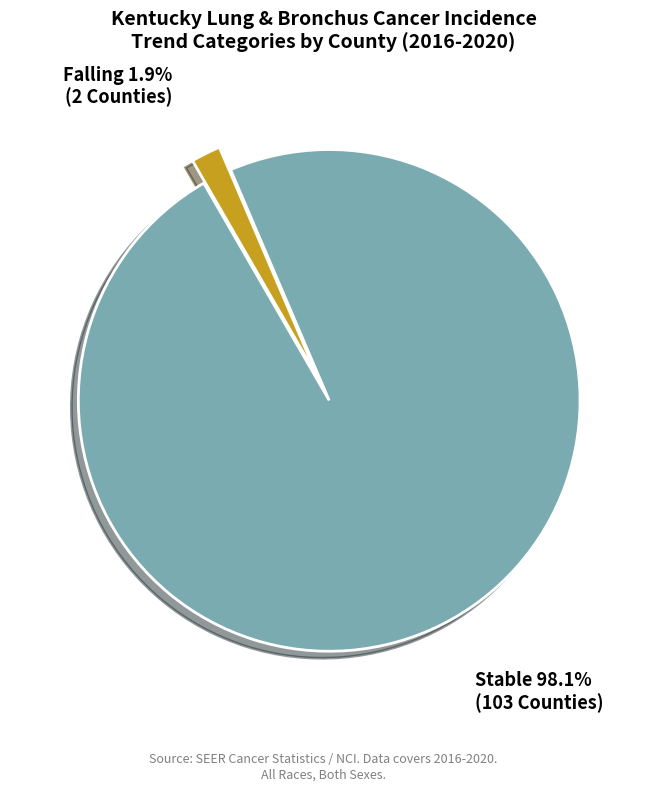

Is there a majority slice in this chart?

Yes